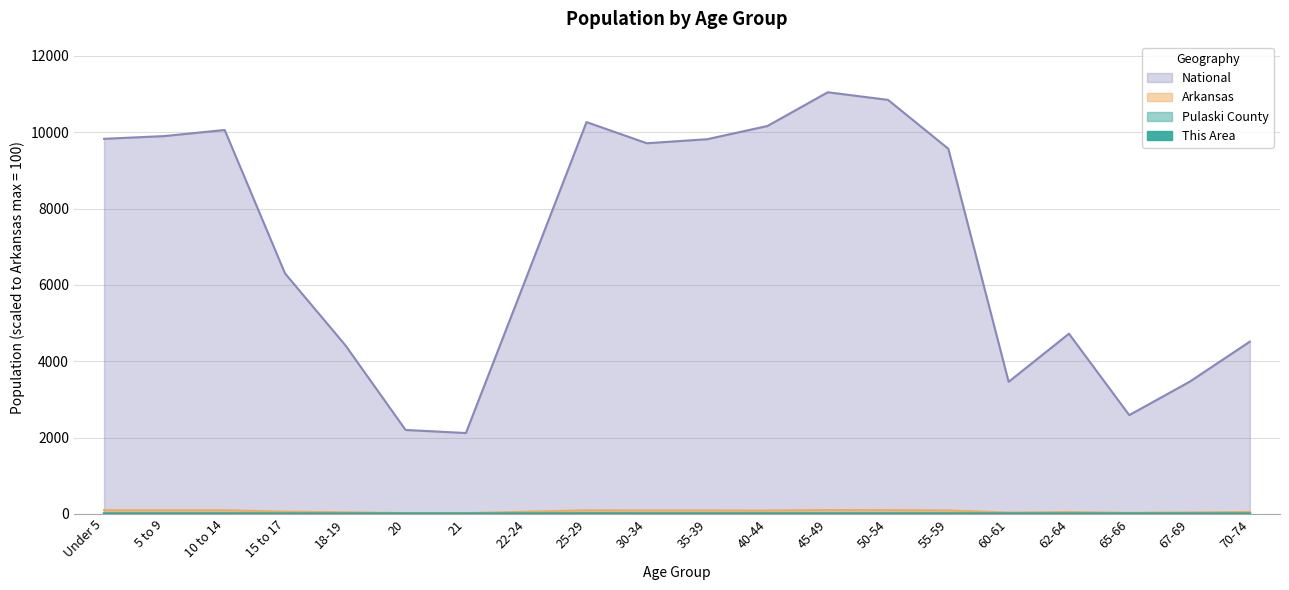

Read the National value at 62-64.

4721.2